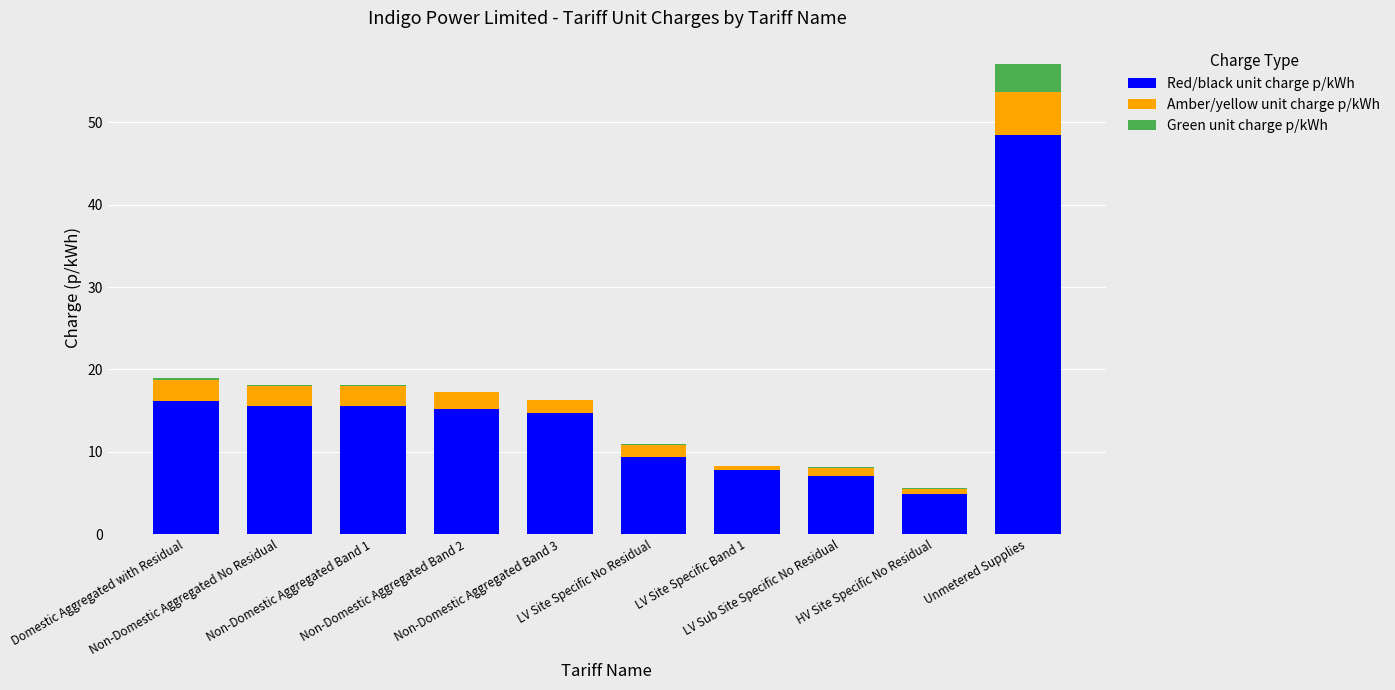

What is the highest value of the Red/black unit charge p/kWh series?

48.4